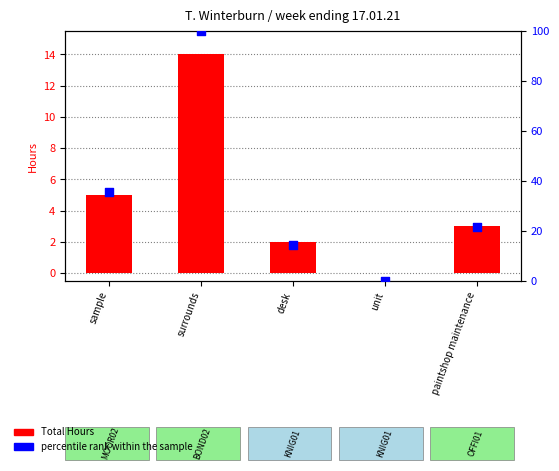

At how many categories does at least one series exceed 89?

1